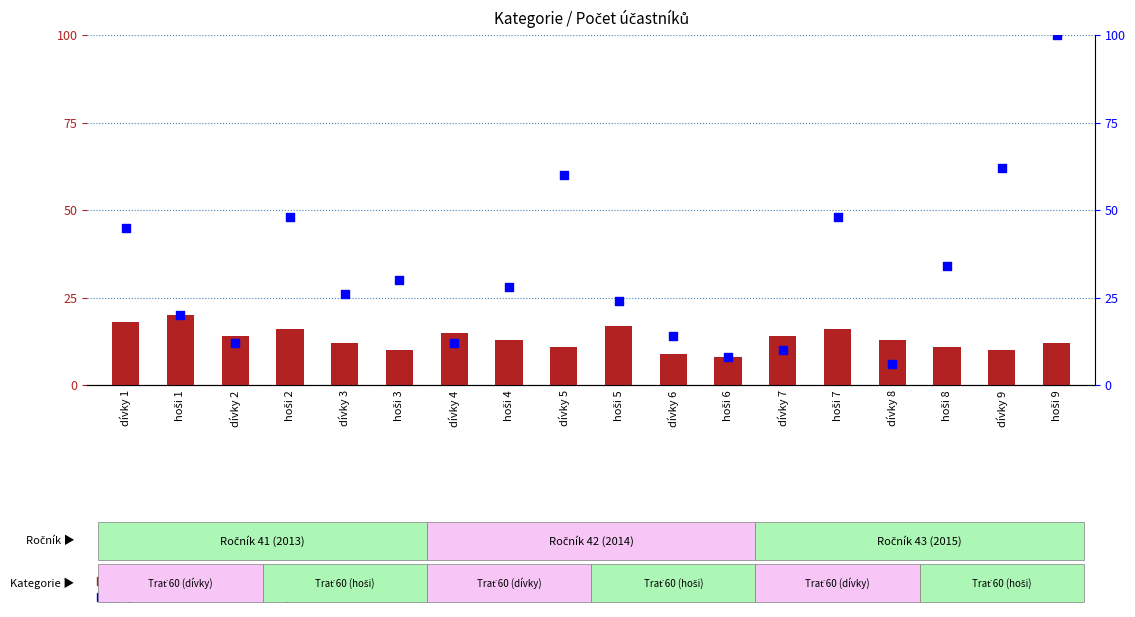

What are all the series names shown in the legend?

count, percentile rank within the sample